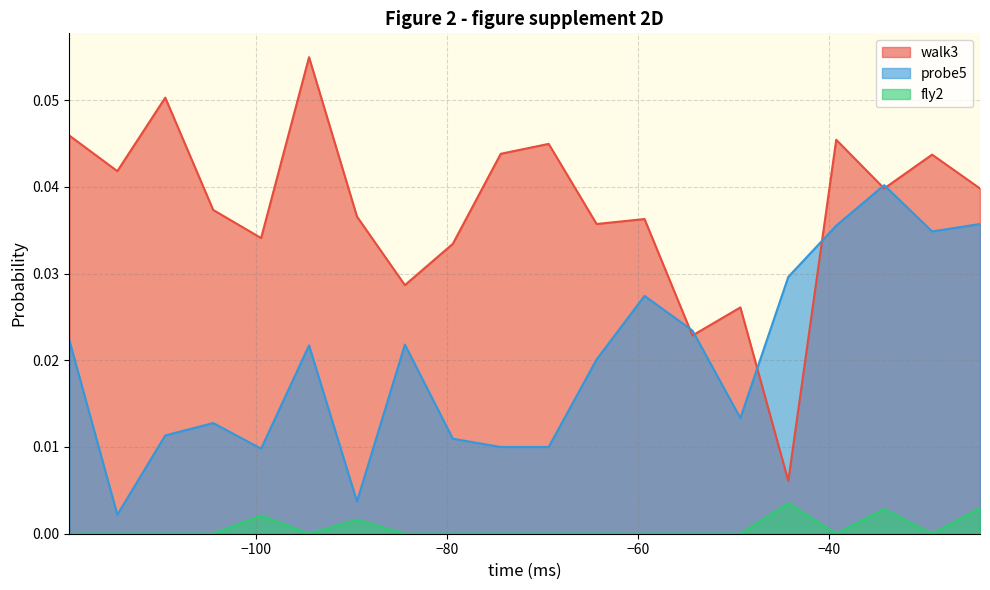

True or false: probe5 and fly2 cross at least once.

False